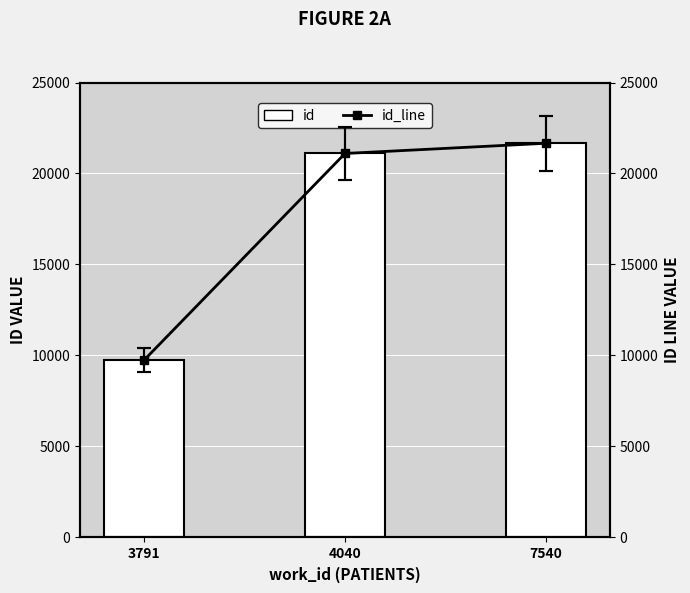

Which has a higher value, 3791 or 7540?

7540